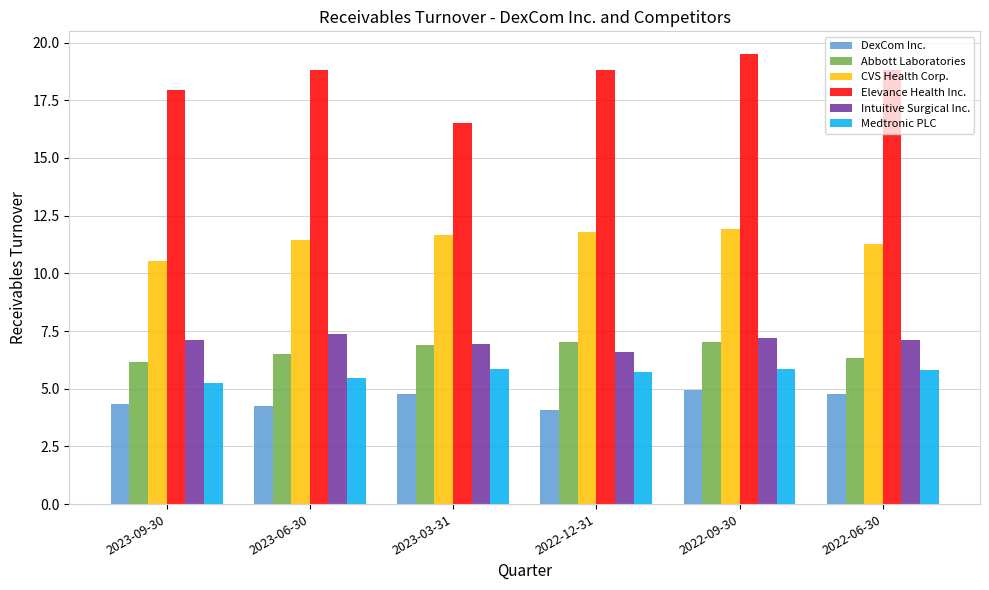

List the series in order of their peak value, highest first.

Elevance Health Inc., CVS Health Corp., Intuitive Surgical Inc., Abbott Laboratories, Medtronic PLC, DexCom Inc.